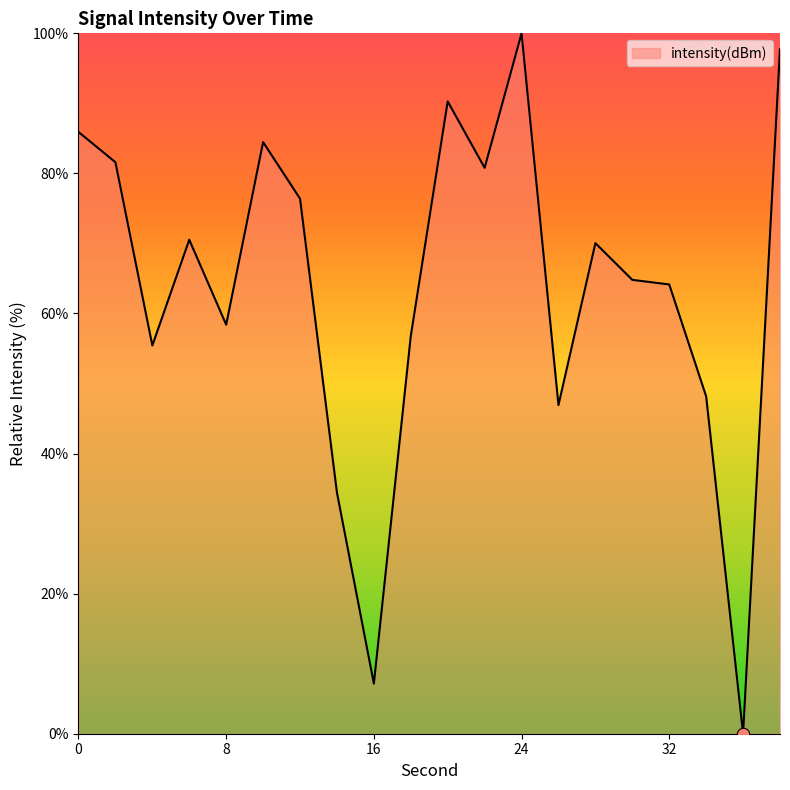

What is the difference between the maximum and minimum values?

100.0